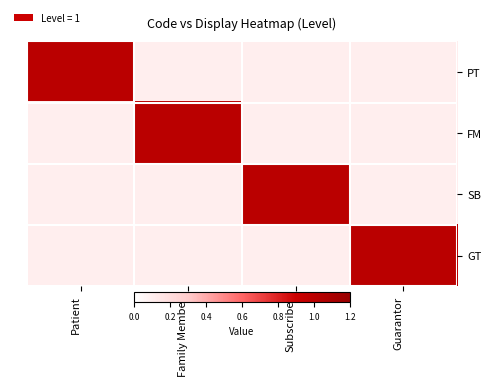

What is the greatest value displayed?

1.0